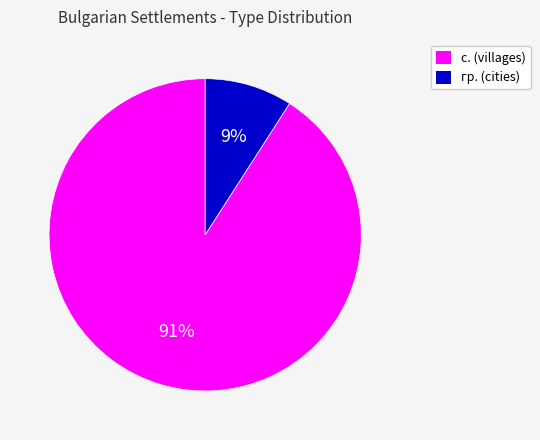

Is с. the majority of the pie?

Yes